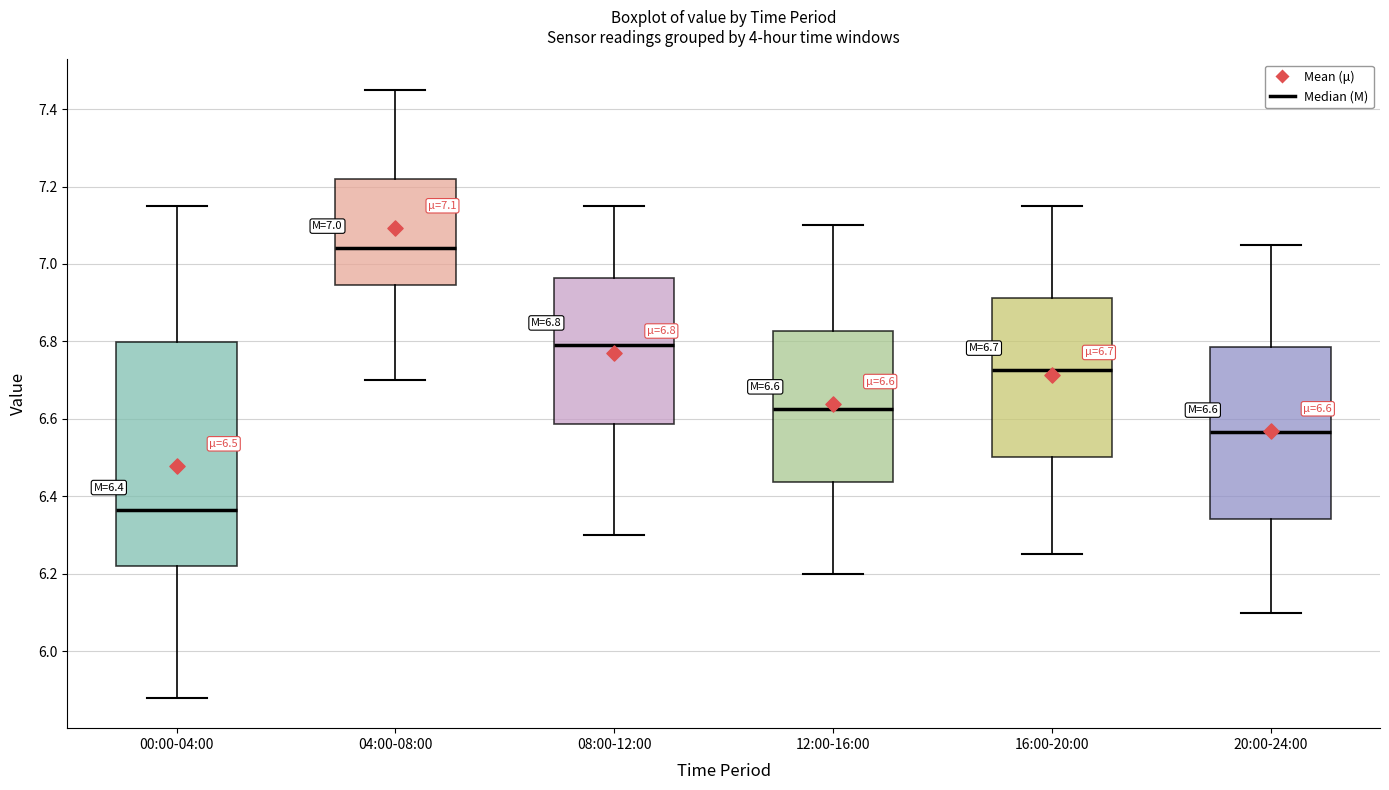

Which box has the lowest median line?

00:00-04:00